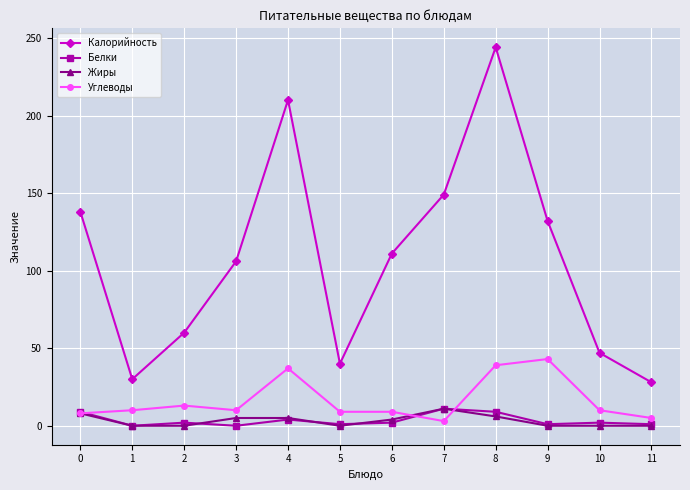

True or false: Углеводы has a value of 8 at 0.

True